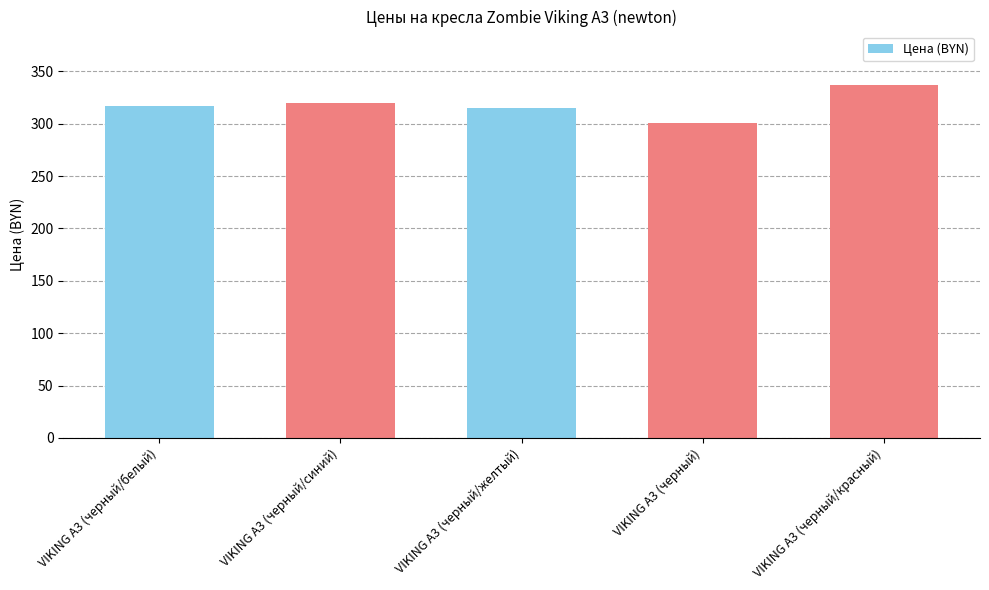

Approximately how many times larger is the value at VIKING A3 (черный) compared to VIKING A3 (черный/белый)?

0.9